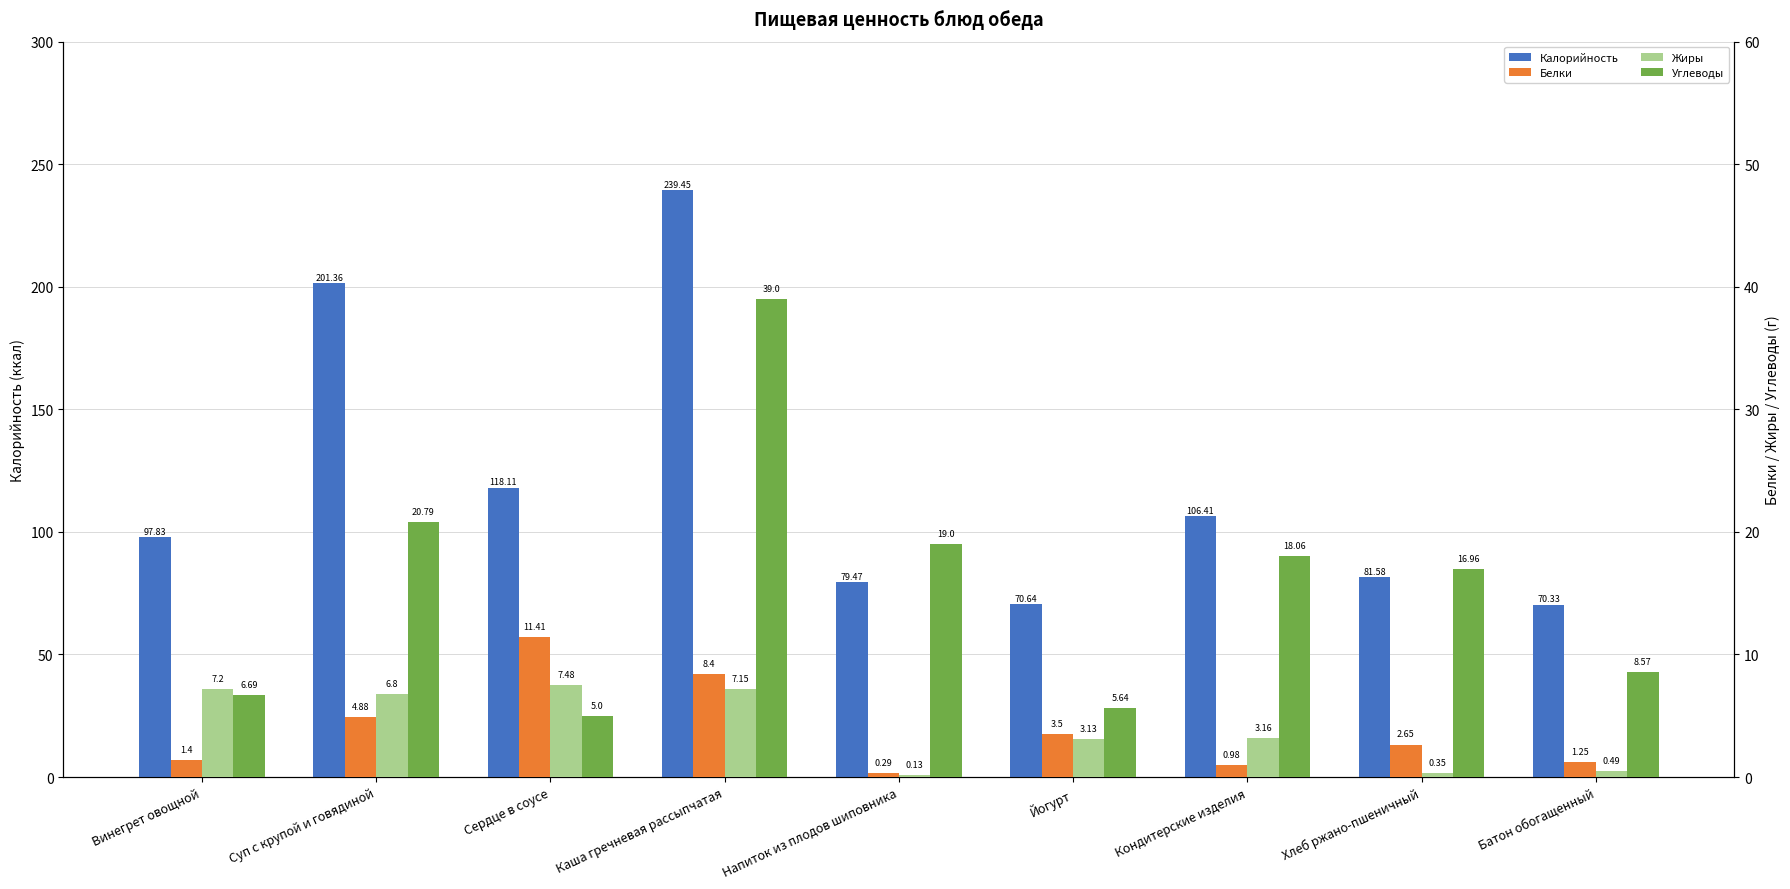

Reading left to right, extract all data points from this chart.

Калорийность: 97.8	201.4	118.1	239.4	79.5	70.6	106.4	81.6	70.3
Белки: 1.4	4.9	11.4	8.4	0.3	3.5	1.0	2.6	1.2
Жиры: 7.2	6.8	7.5	7.2	0.1	3.1	3.2	0.3	0.5
Углеводы: 6.7	20.8	5.0	39.0	19.0	5.6	18.1	17.0	8.6